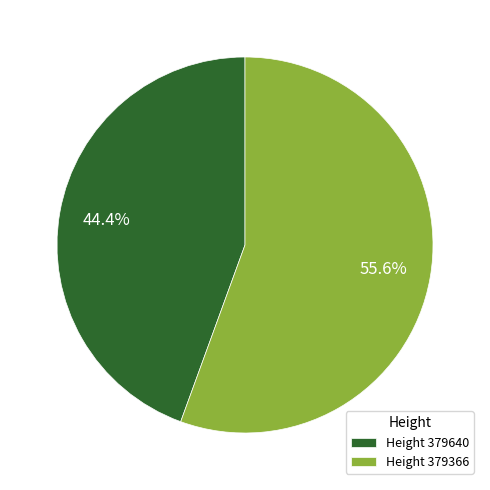

Which category has the smallest portion of the pie?

Height 379640